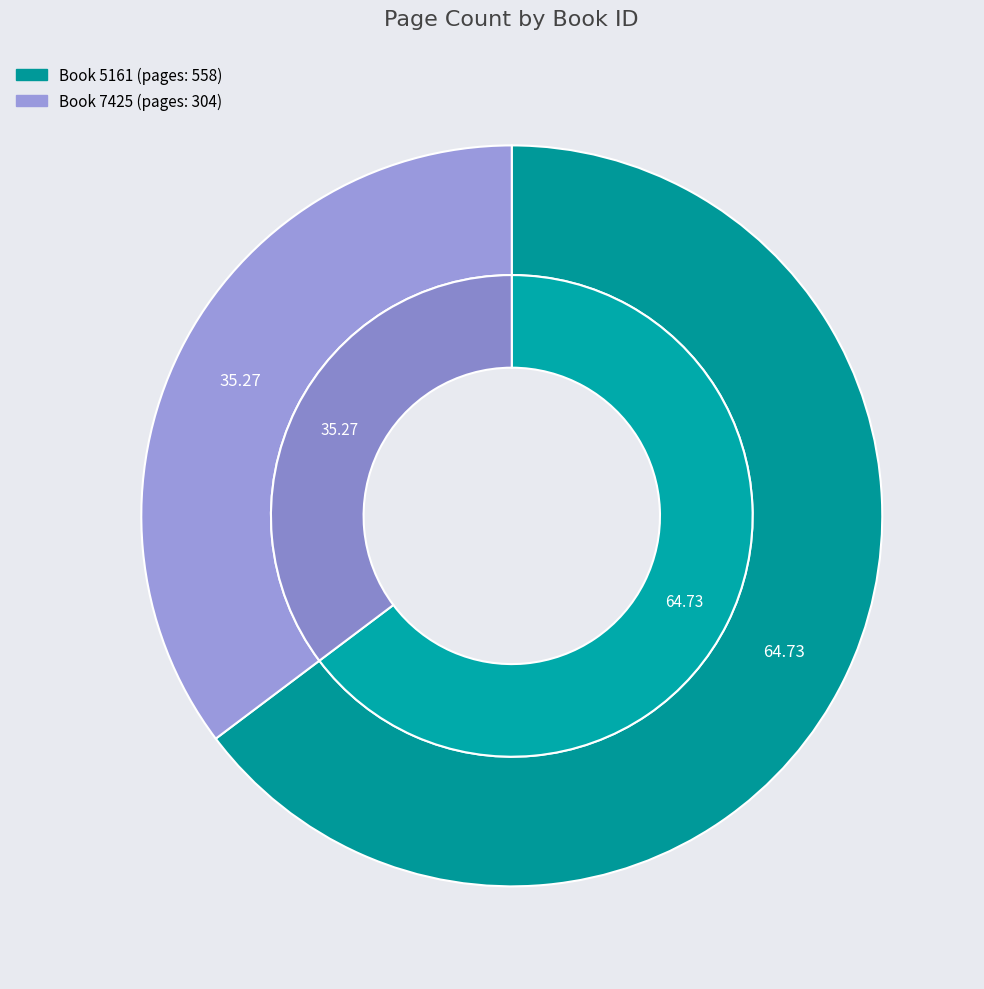

Which category has the biggest portion of the pie?

5161